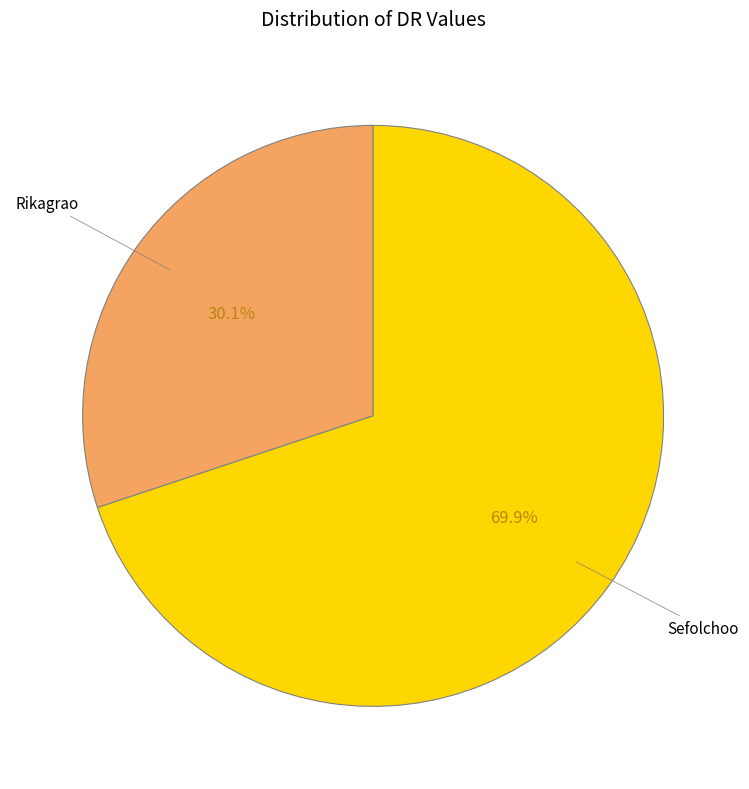

Does any single category account for the majority?

Yes